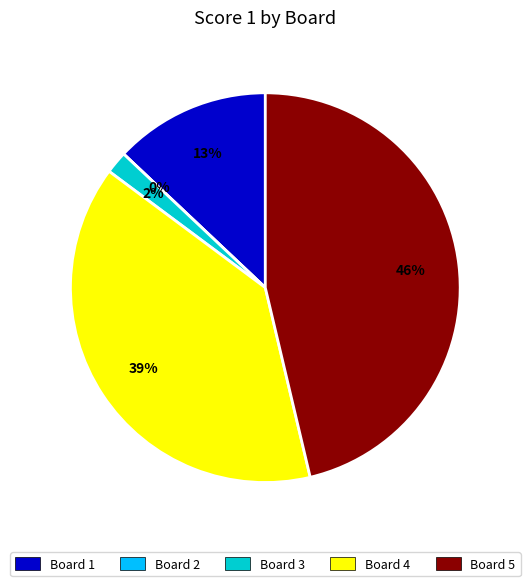

What is the total percentage of Board 5 and Board 2?

46.3%